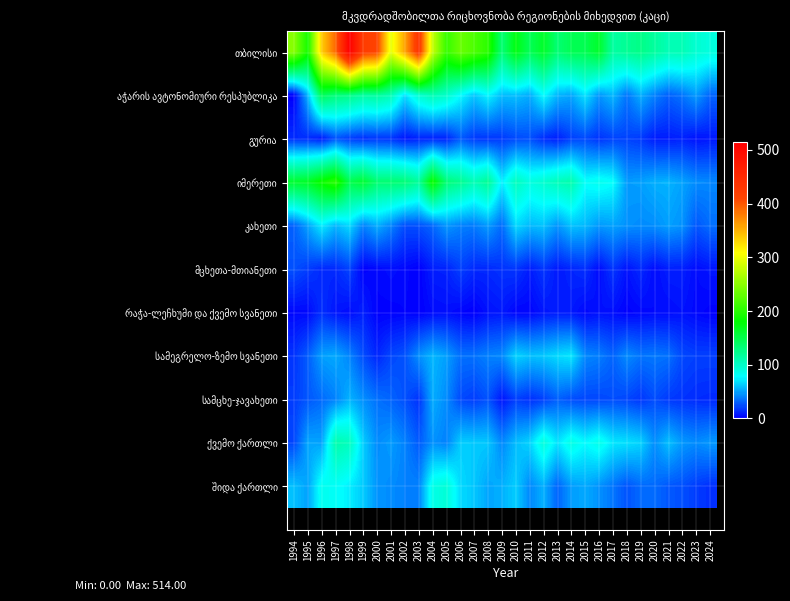

Count the number of categories in the chart.

31